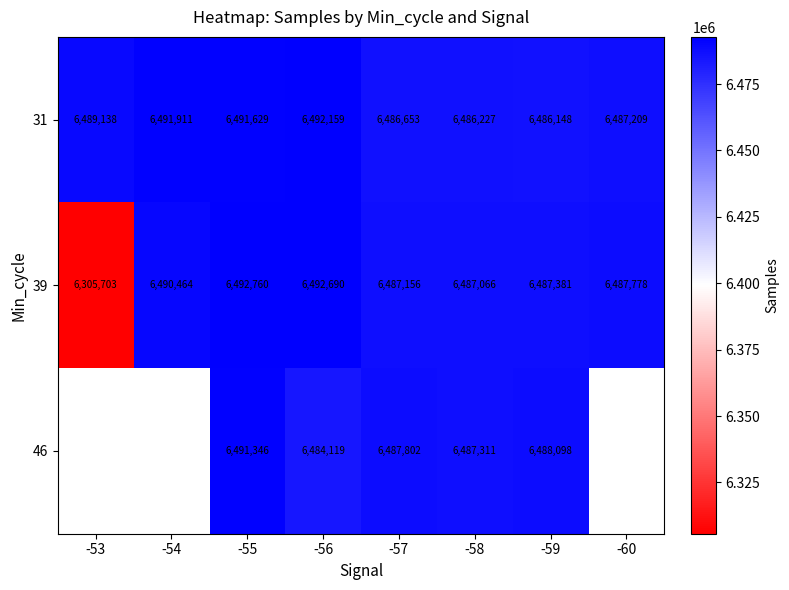

What is the maximum value shown in the chart?

6492760.0